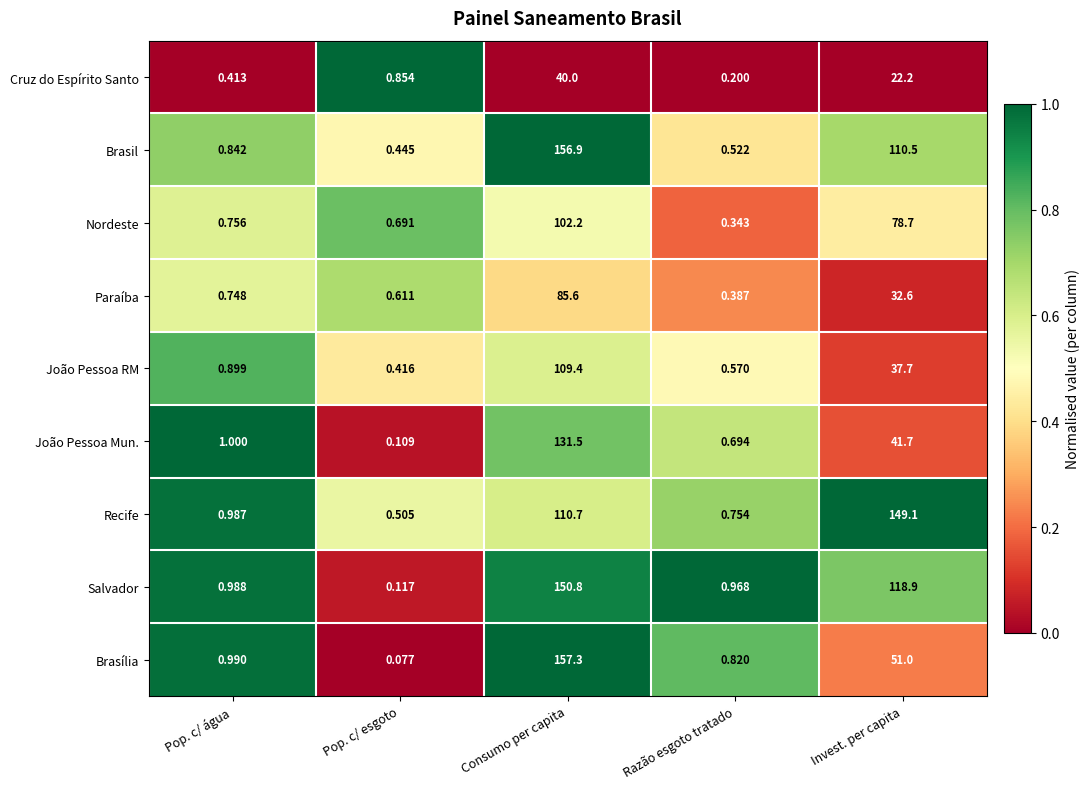

Between Pop. c/ esgoto and Invest. per capita, which series saw the biggest shift?

Recife